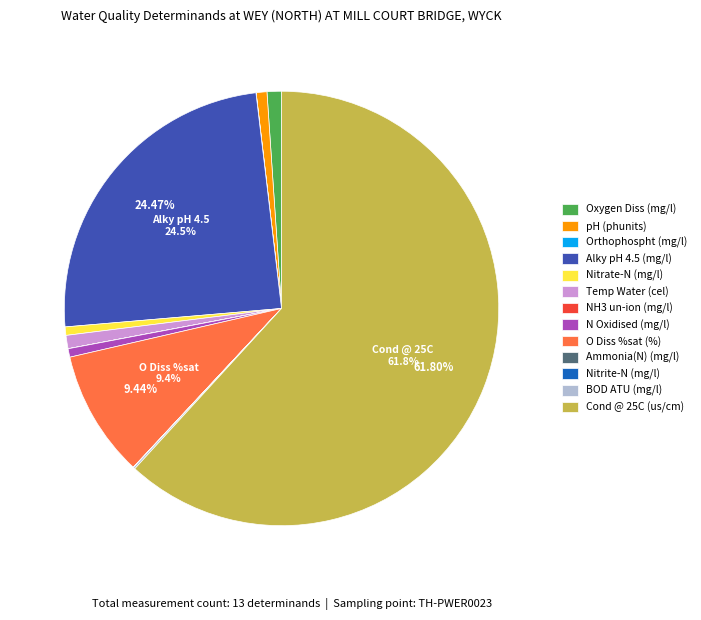

To the nearest percent, what portion does pH (phunits) represent?

1%